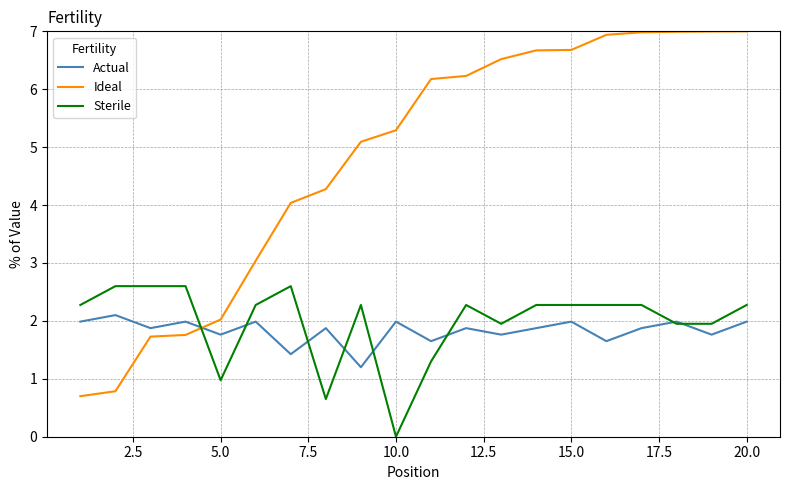

What is the highest value of the Sterile series?

2.6